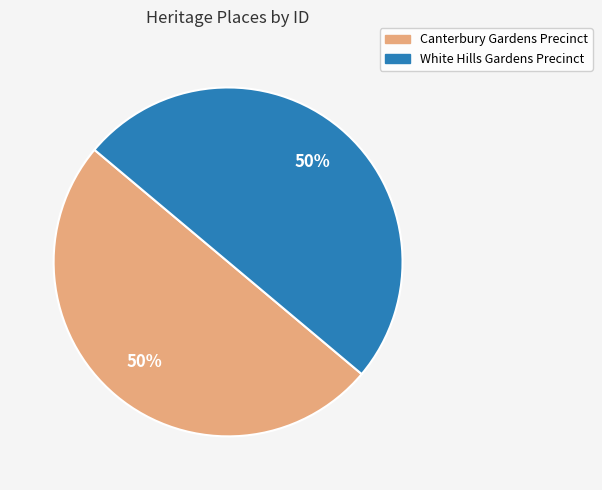

Do Canterbury Gardens Precinct and White Hills Gardens Precinct together represent more than half of the pie?

Yes